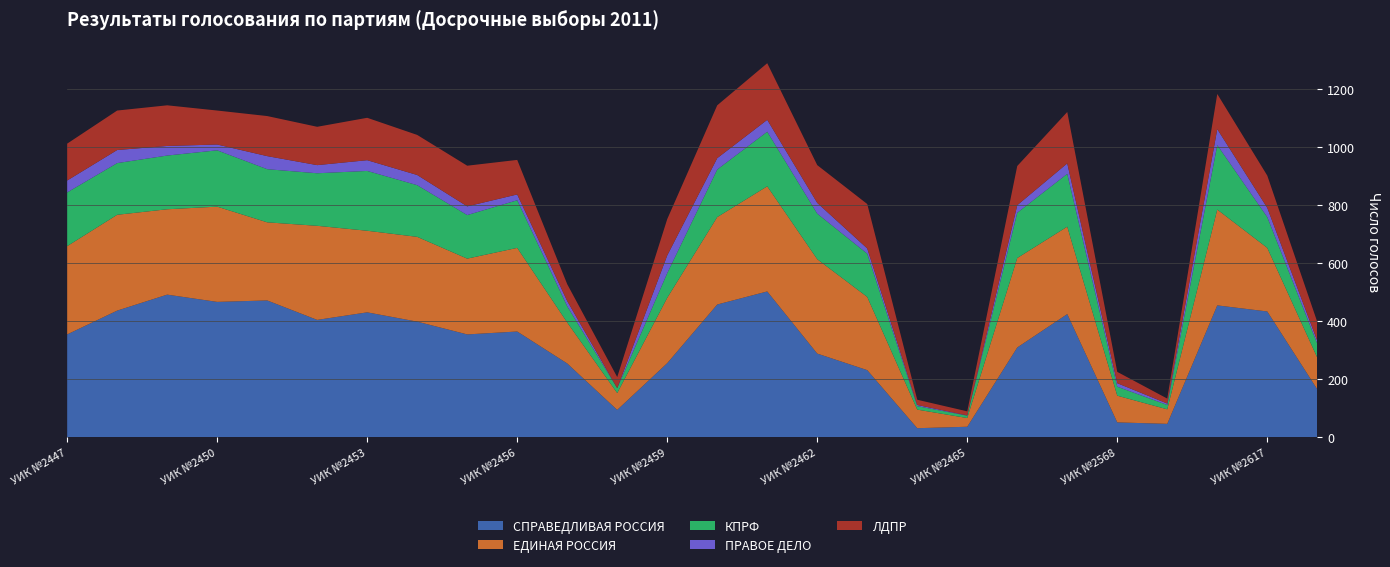

Reading left to right, extract all data points from this chart.

СПРАВЕДЛИВАЯ РОССИЯ: УИК №2447=355	УИК №2448=437	УИК №2449=492	УИК №2450=467	УИК №2451=472	УИК №2452=405	УИК №2453=431	УИК №2454=399	УИК №2455=355	УИК №2456=365	УИК №2457=255	УИК №2458=95	УИК №2459=256	УИК №2460=458	УИК №2461=503	УИК №2462=289	УИК №2463=232	УИК №2464=32	УИК №2465=37	УИК №2466=310	УИК №2567=425	УИК №2568=52	УИК №2615=47	УИК №2616=455	УИК №2617=434	УИК №2618=166
ЕДИНАЯ РОССИЯ: УИК №2447=304	УИК №2448=330	УИК №2449=294	УИК №2450=328	УИК №2451=269	УИК №2452=324	УИК №2453=281	УИК №2454=292	УИК №2455=261	УИК №2456=288	УИК №2457=141	УИК №2458=58	УИК №2459=225	УИК №2460=301	УИК №2461=362	УИК №2462=325	УИК №2463=252	УИК №2464=64	УИК №2465=30	УИК №2466=308	УИК №2567=301	УИК №2568=92	УИК №2615=50	УИК №2616=330	УИК №2617=219	УИК №2618=109
КПРФ: УИК №2447=185	УИК №2448=178	УИК №2449=185	УИК №2450=194	УИК №2451=183	УИК №2452=181	УИК №2453=206	УИК №2454=178	УИК №2455=150	УИК №2456=164	УИК №2457=56	УИК №2458=17	УИК №2459=85	УИК №2460=164	УИК №2461=188	УИК №2462=157	УИК №2463=149	УИК №2464=12	УИК №2465=8	УИК №2466=156	УИК №2567=182	УИК №2568=31	УИК №2615=15	УИК №2616=222	УИК №2617=106	УИК №2618=48
ПРАВОЕ ДЕЛО: УИК №2447=41	УИК №2448=45	УИК №2449=33	УИК №2450=20	УИК №2451=45	УИК №2452=28	УИК №2453=37	УИК №2454=35	УИК №2455=30	УИК №2456=20	УИК №2457=18	УИК №2458=0	УИК №2459=61	УИК №2460=39	УИК №2461=41	УИК №2462=37	УИК №2463=18	УИК №2464=4	УИК №2465=1	УИК №2466=26	УИК №2567=36	УИК №2568=12	УИК №2615=5	УИК №2616=55	УИК №2617=32	УИК №2618=10
ЛДПР: УИК №2447=127	УИК №2448=136	УИК №2449=140	УИК №2450=117	УИК №2451=138	УИК №2452=132	УИК №2453=146	УИК №2454=138	УИК №2455=140	УИК №2456=119	УИК №2457=58	УИК №2458=38	УИК №2459=125	УИК №2460=182	УИК №2461=195	УИК №2462=130	УИК №2463=153	УИК №2464=18	УИК №2465=14	УИК №2466=135	УИК №2567=177	УИК №2568=39	УИК №2615=17	УИК №2616=121	УИК №2617=111	УИК №2618=65